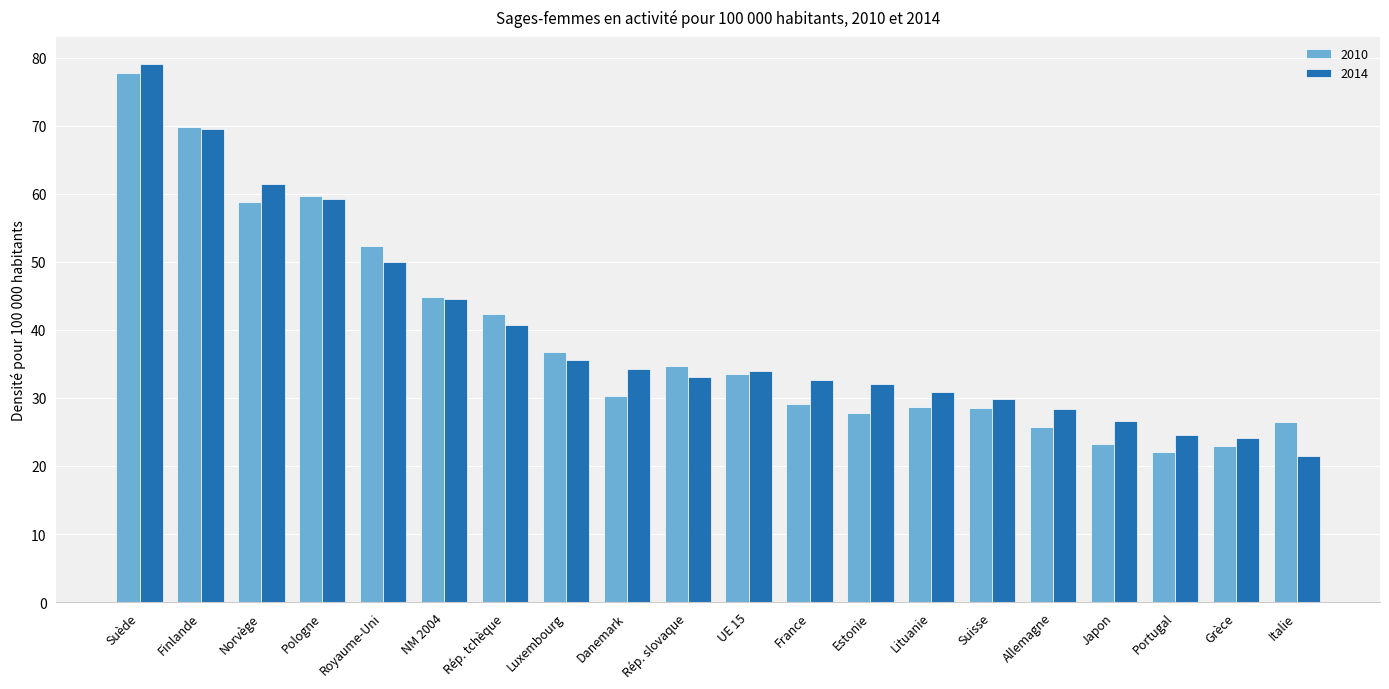

The value of 2010 at UE 15 is 33.5. True or false?

True